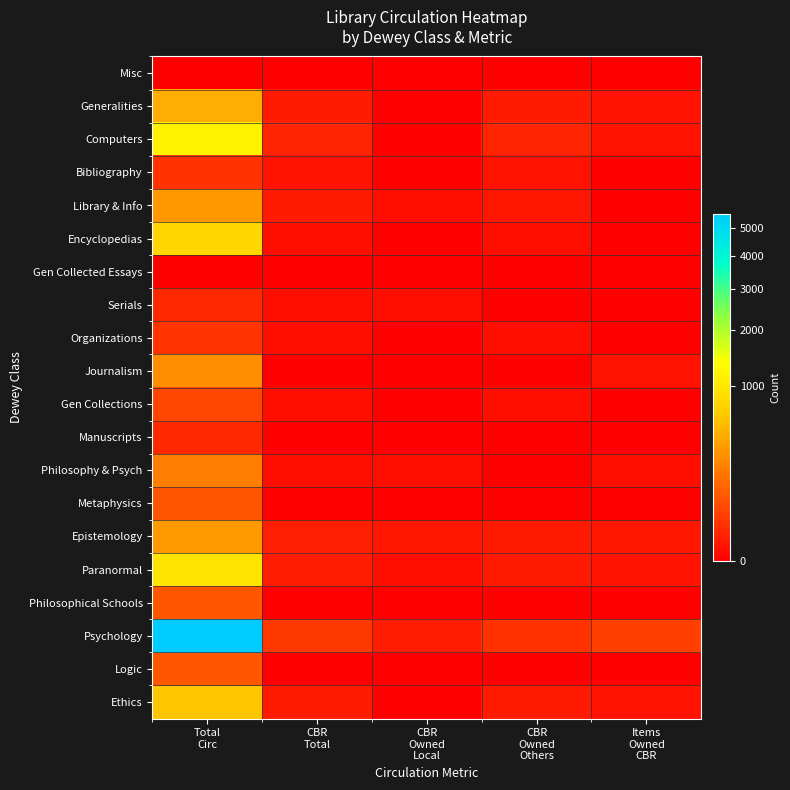

Rank the series by their maximum value, from lowest to highest.

Misc, Gen Collected Essays, Serials, Manuscripts, Bibliography, Organizations, Gen Collections, Metaphysics, Logic, Philosophical Schools, Philosophy & Psych, Journalism, Library & Info, Epistemology, Generalities, Ethics, Encyclopedias, Paranormal, Computers, Psychology